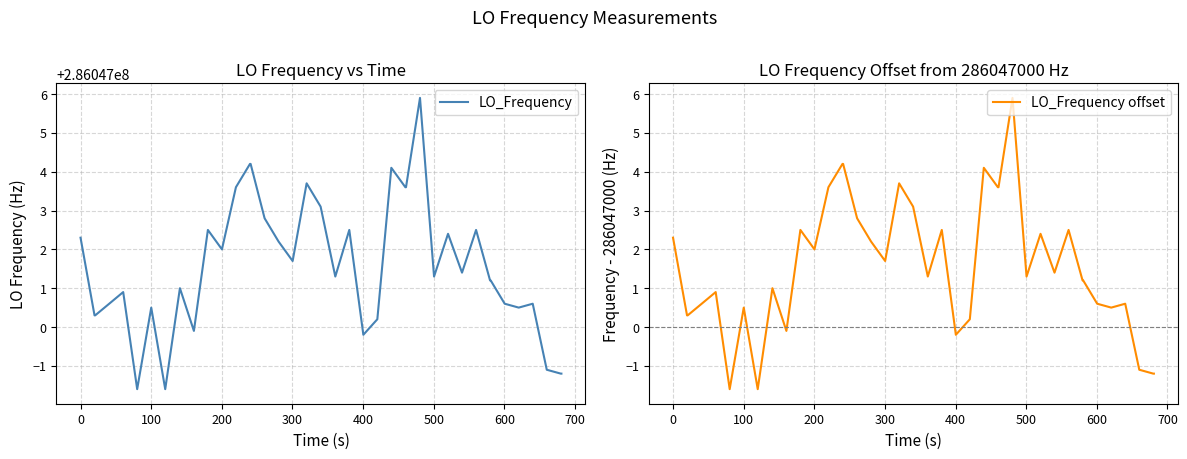

What is the minimum value for LO_Frequency offset?

-1.6